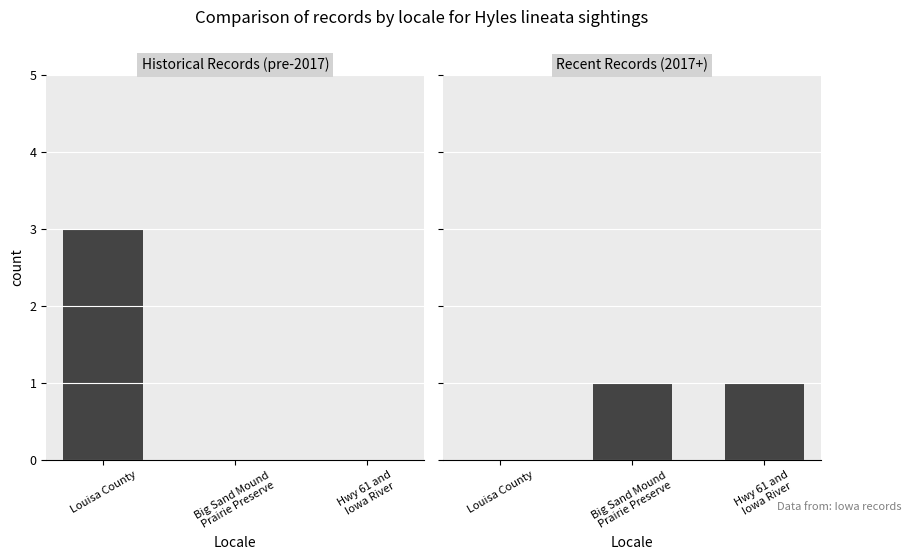

Is it true that Recent Records (2017+) equals 1 at Hwy 61 and
Iowa River?

True